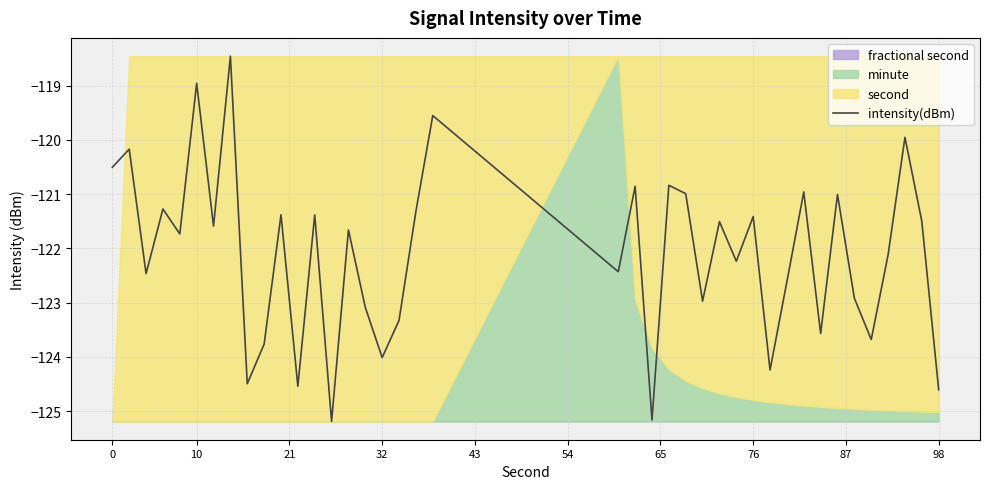

Is it true that intensity(dBm) equals -124.6 at 98?

True